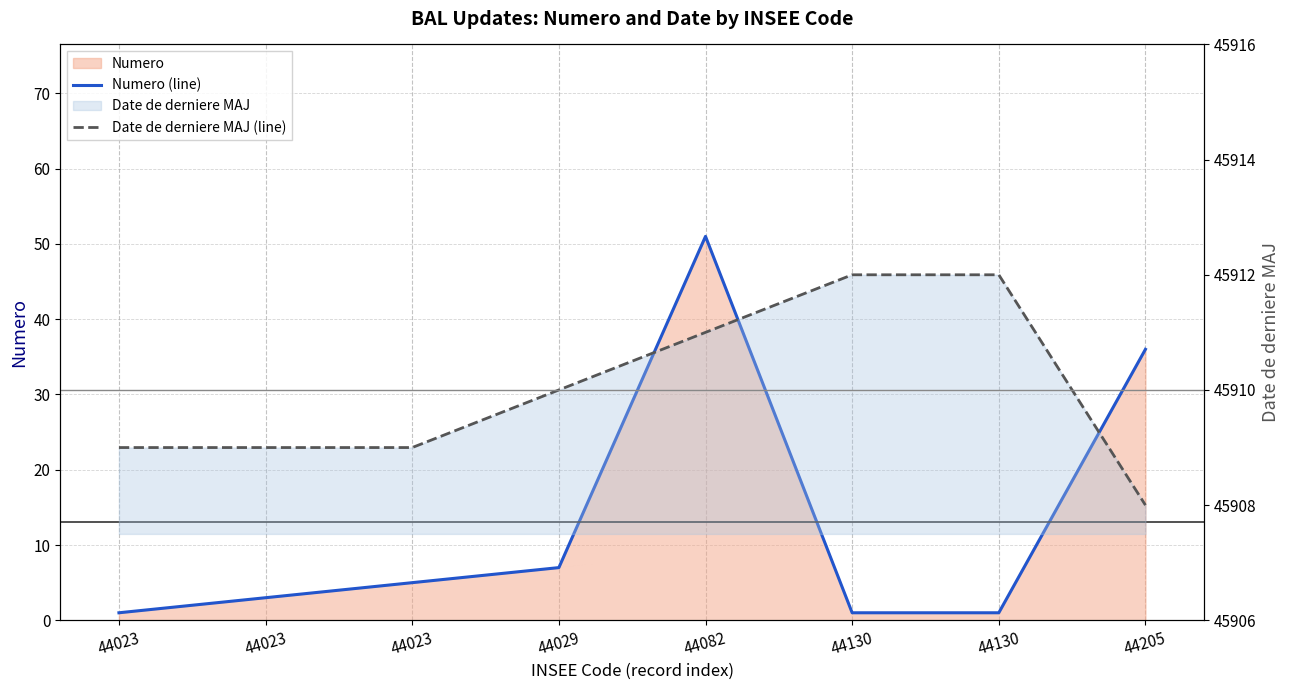

True or false: Numero (line) and Date de derniere MAJ (line) cross at least once.

False